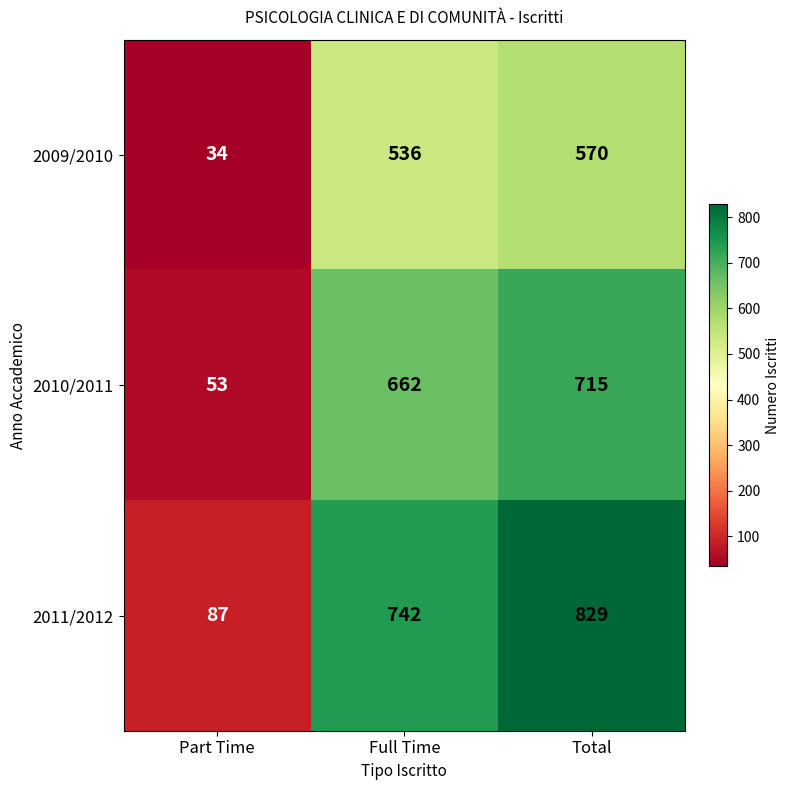

Rank the categories by 2011/2012 value from highest to lowest.

Total, Full Time, Part Time